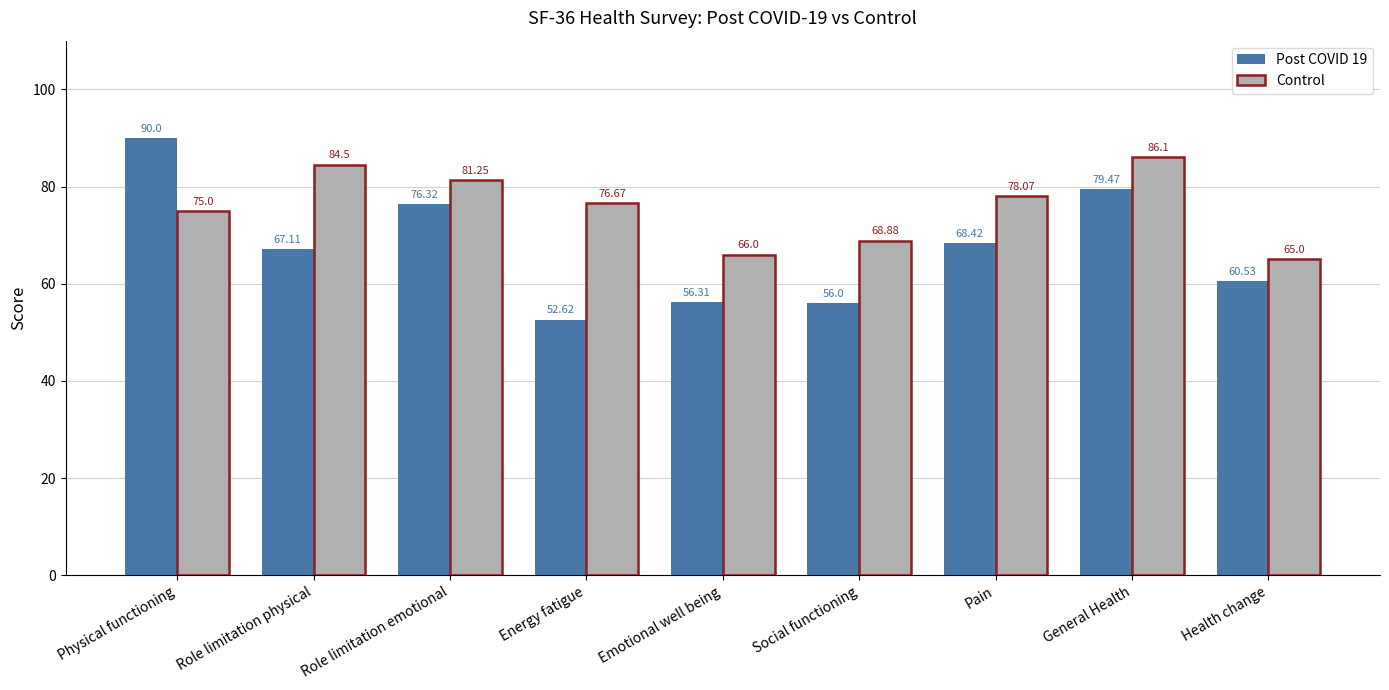

What is the sum of all Control values?

681.5